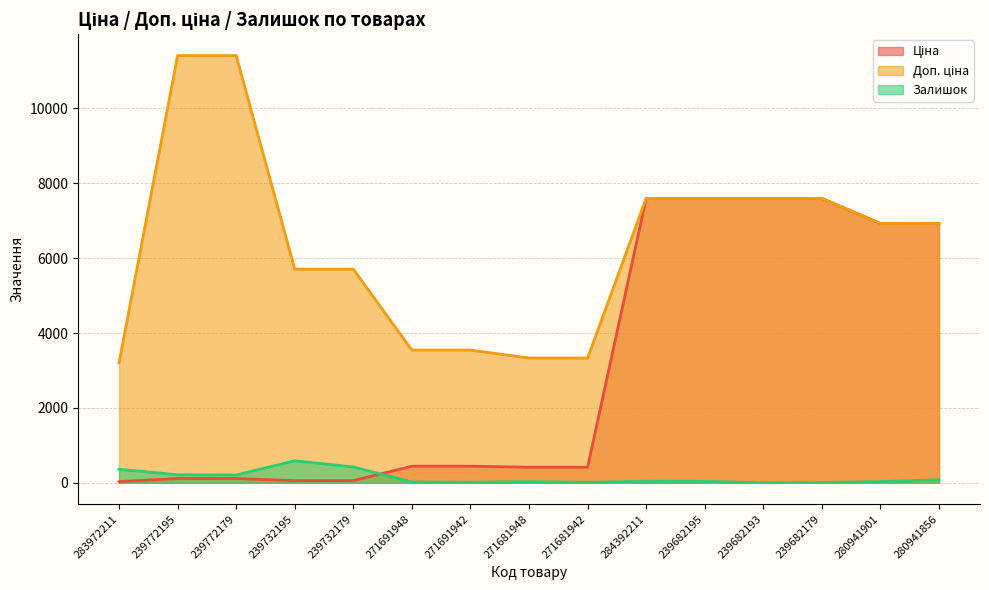

How many data points in Ціна are less than 443?

7